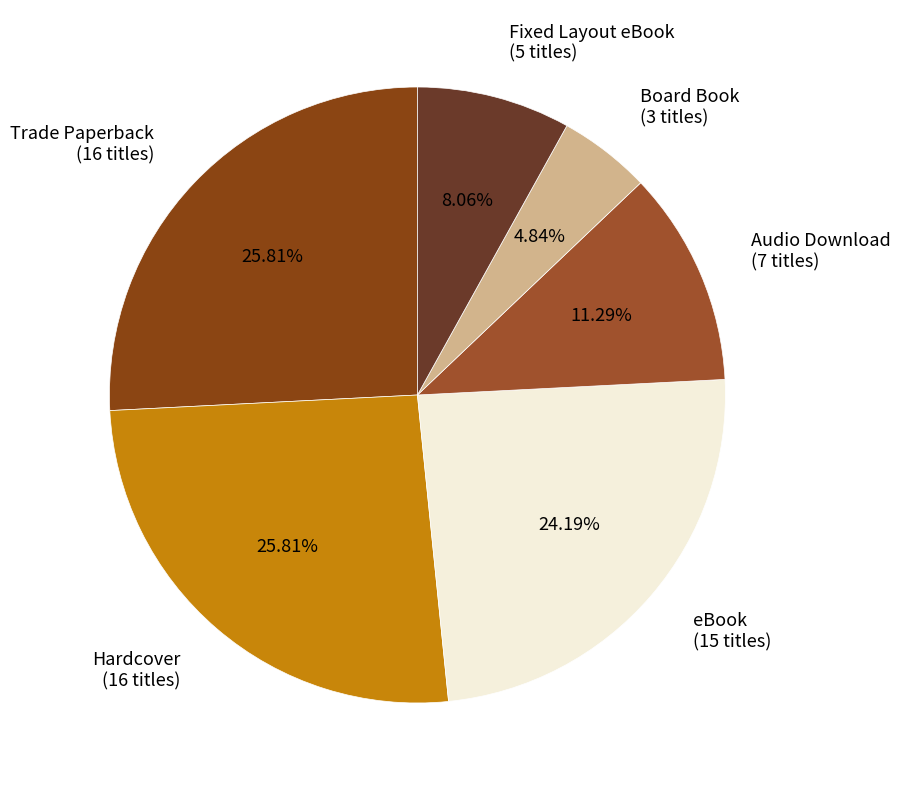

Is the sum of Audio Download and Board Book greater than half?

No